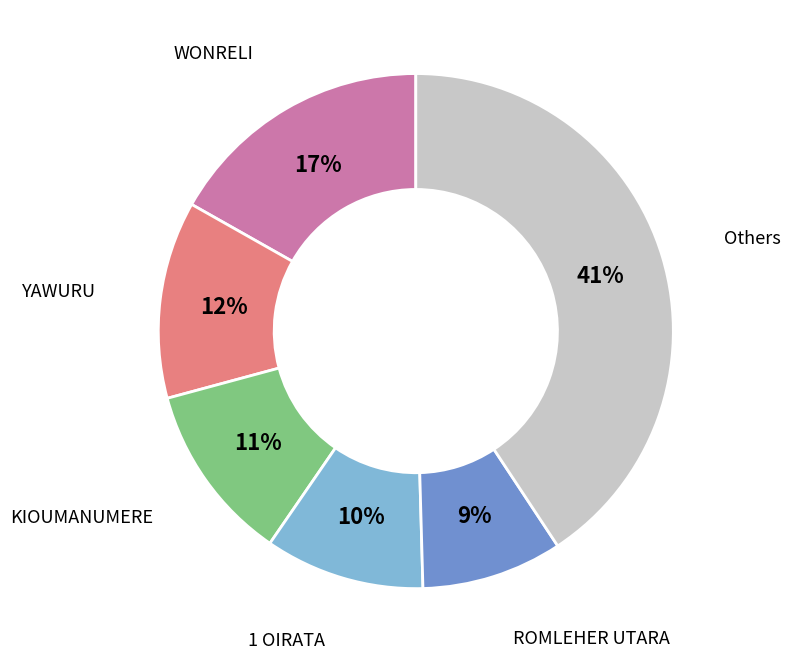

To the nearest percent, what is the average slice percentage?

17%